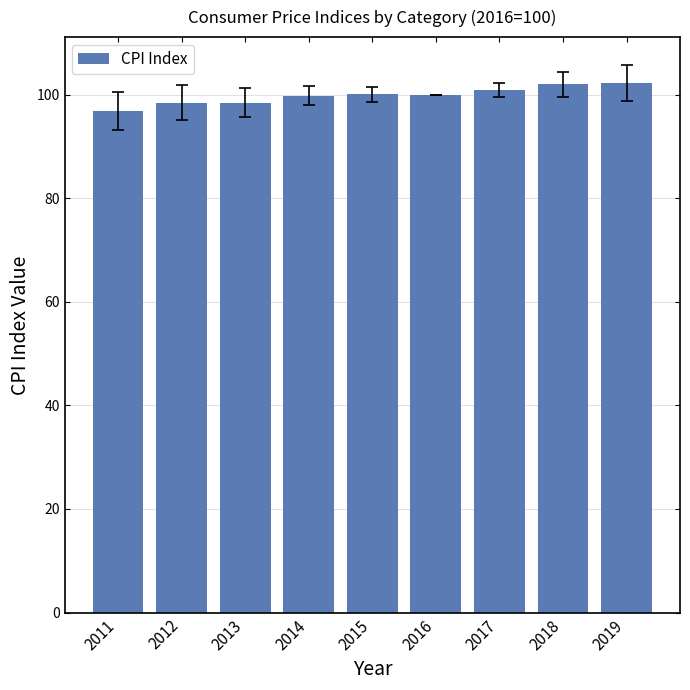

Between 2019 and 2015, which is larger?

2019